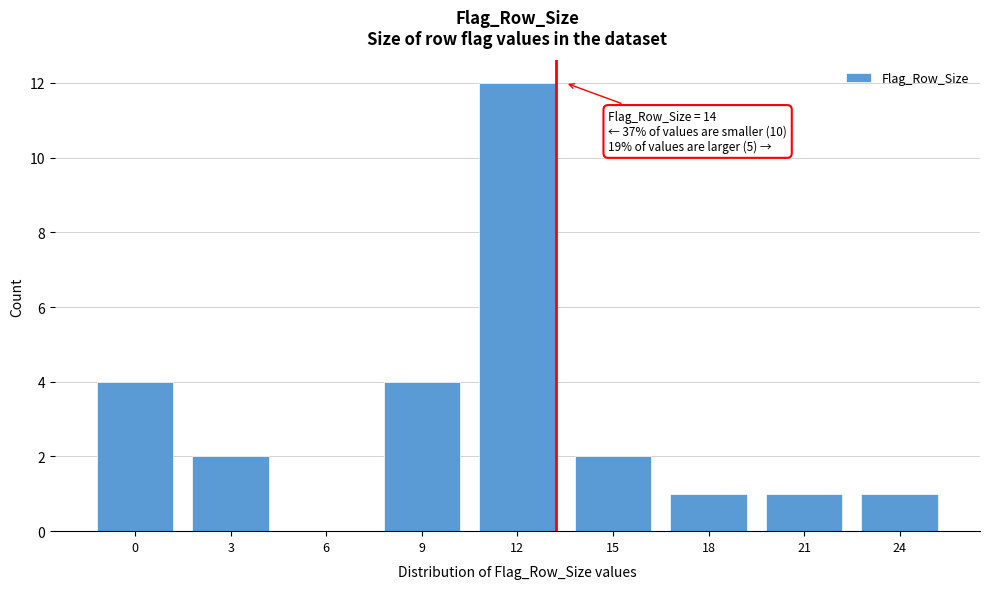

Reading right to left, extract all data points from this chart.

24=1	21=1	18=1	15=2	12=12	9=4	6=0	3=2	0=4